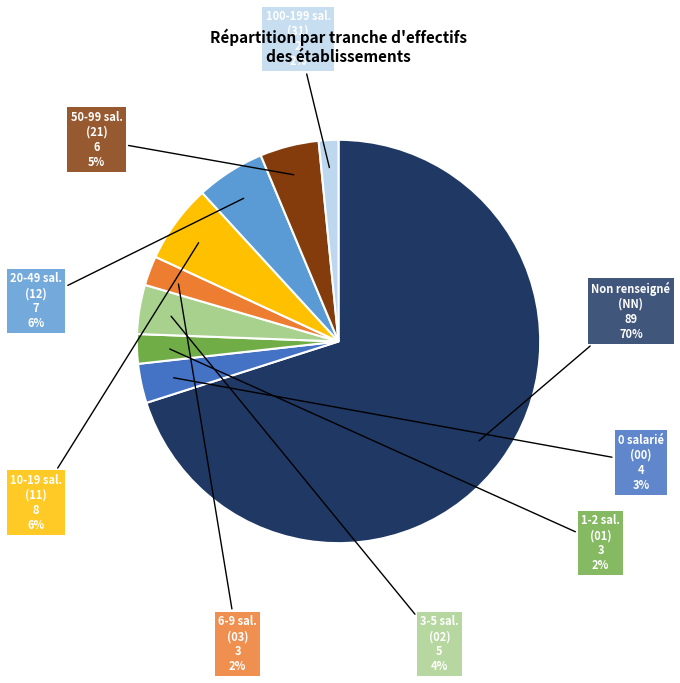

How many slices are in this pie chart?

9